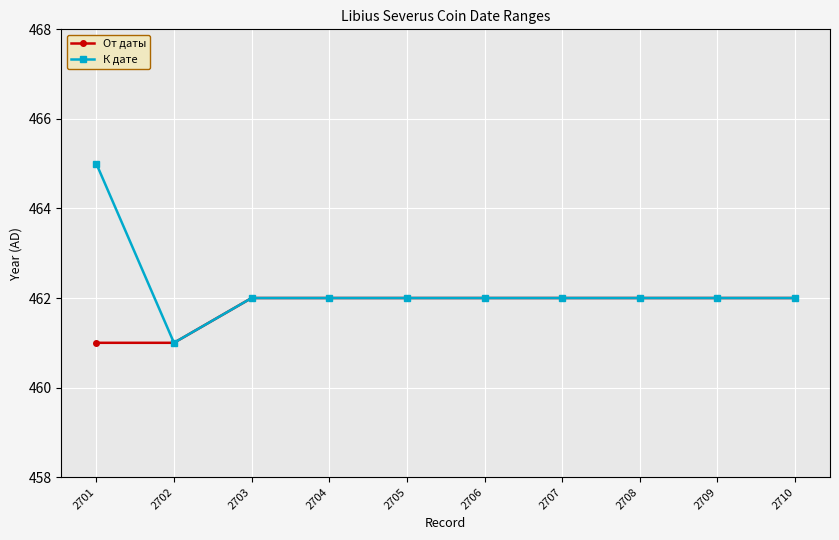

What is the spread (max minus min) of values at 2701?

4